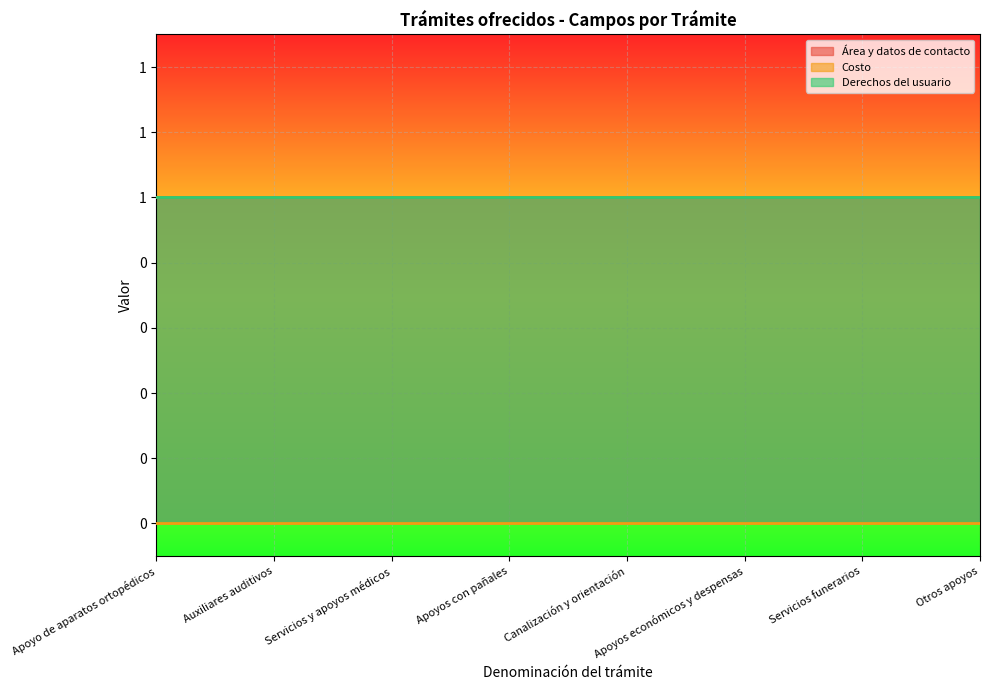

Which series has the widest spread of values?

Área y datos de contacto